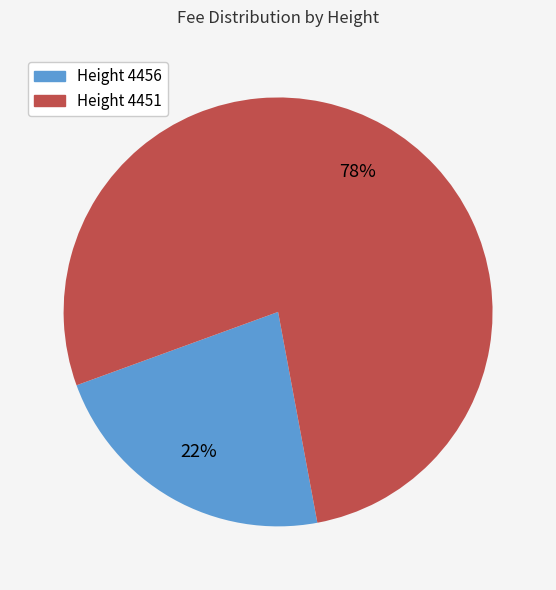

To the nearest percent, what portion does Height 4451 represent?

78%